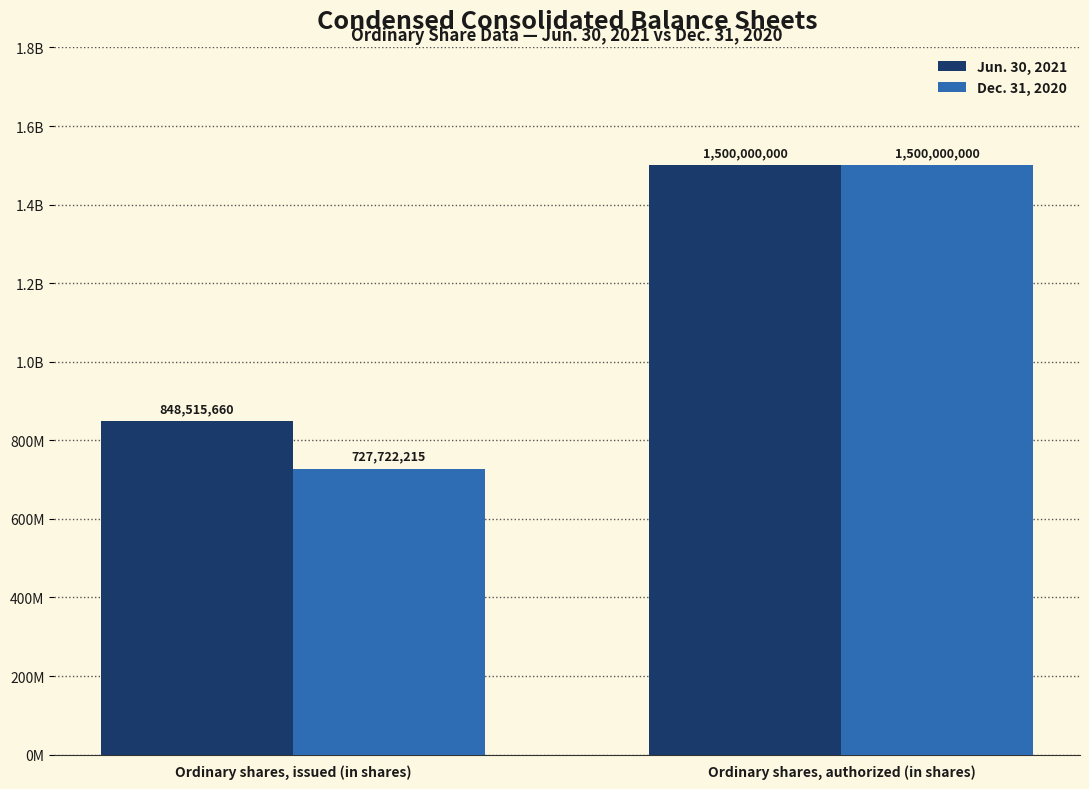

What position from the left is Ordinary shares, issued (in shares)?

1